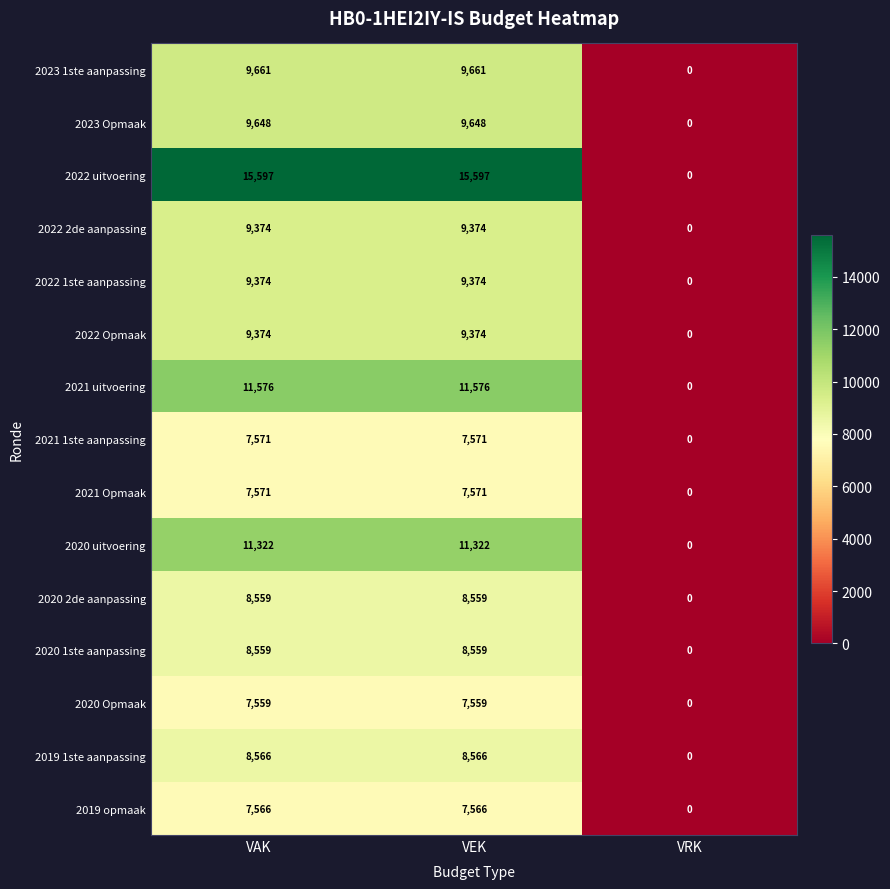

What is the difference between the maximum and minimum values in the 2023 1ste aanpassing series?

9661